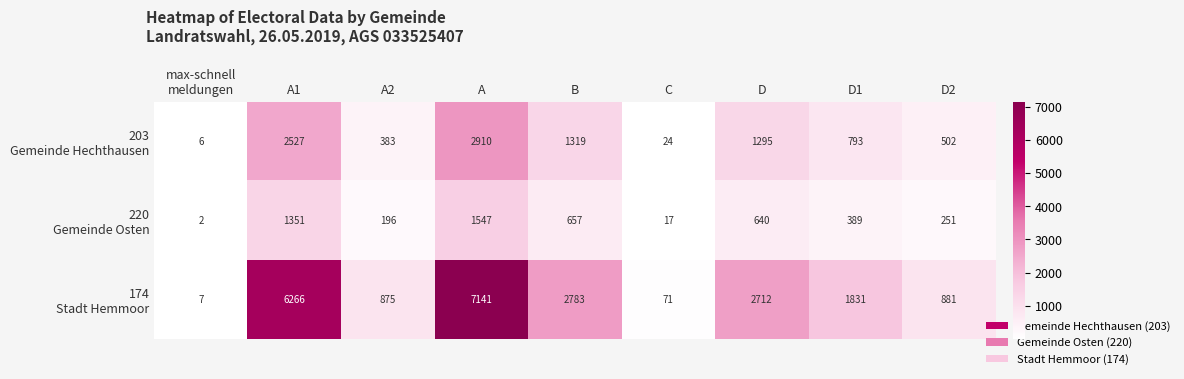

What is the spread (max minus min) of values at A?

5594